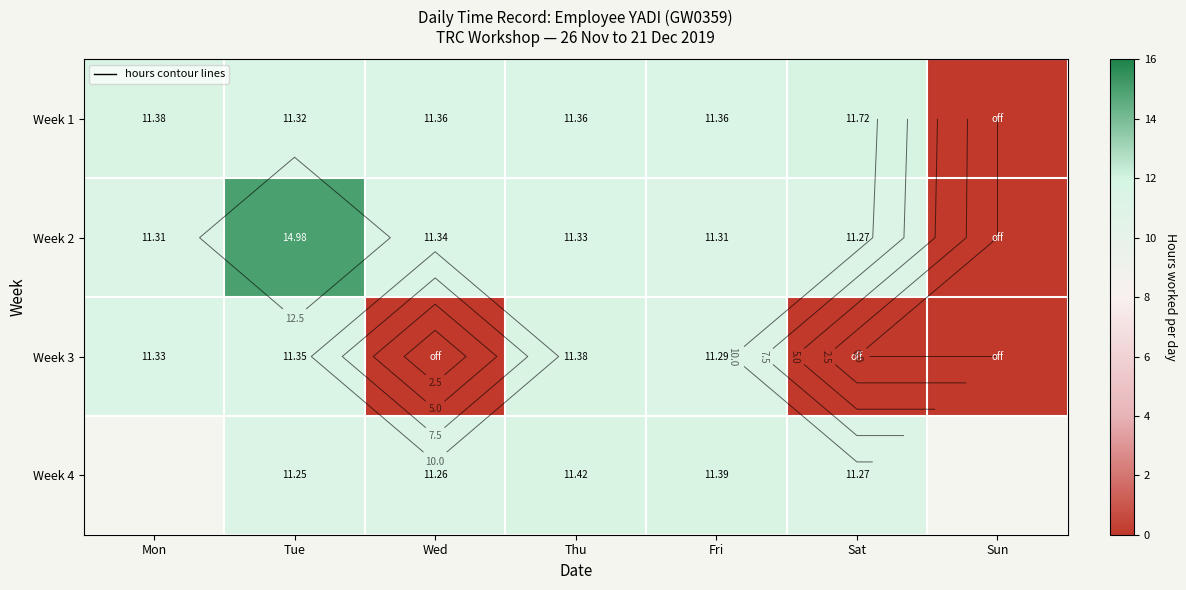

Which series has the largest total across all categories?

Week 2